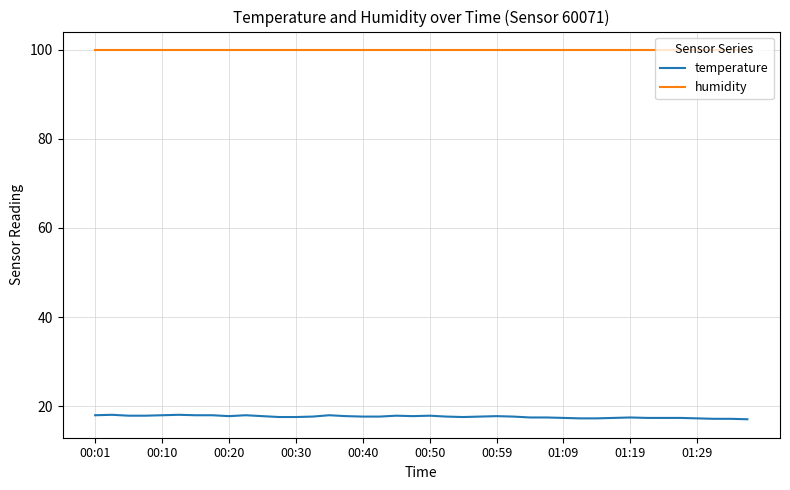

Which series has the largest range (max minus min)?

temperature